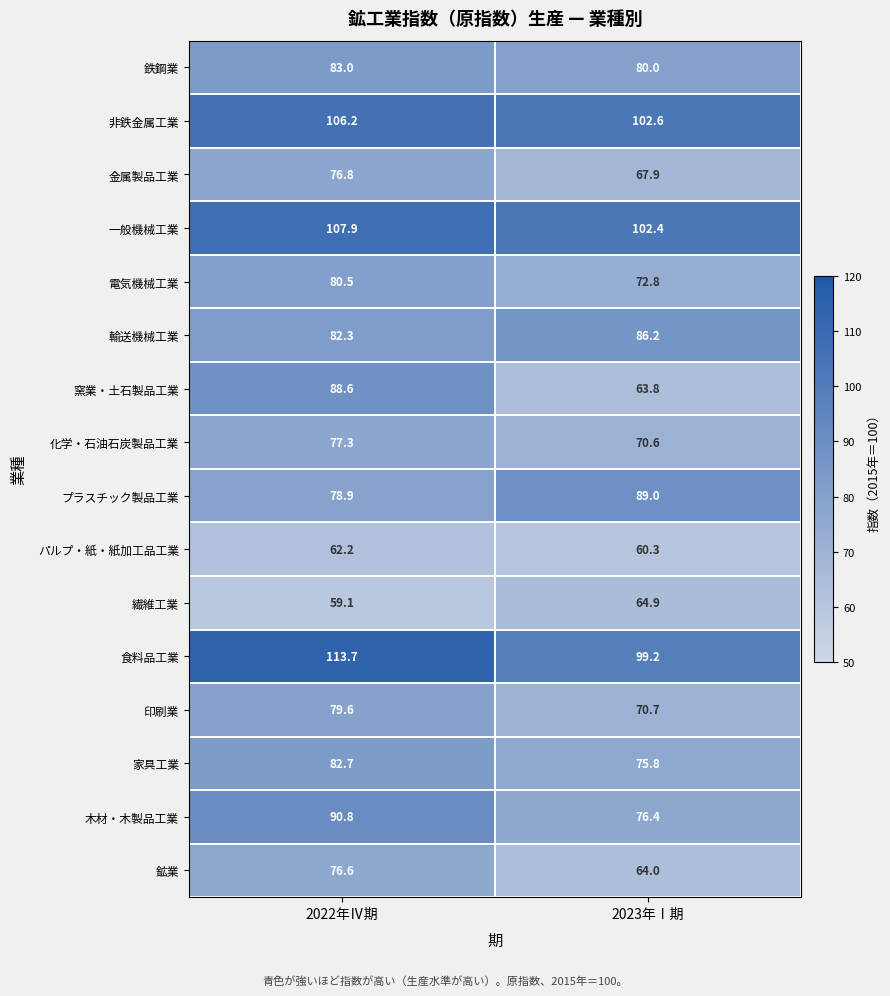

What is the difference between the 食料品工業 values at 2023年Ⅰ期 and 2022年Ⅳ期?

14.5